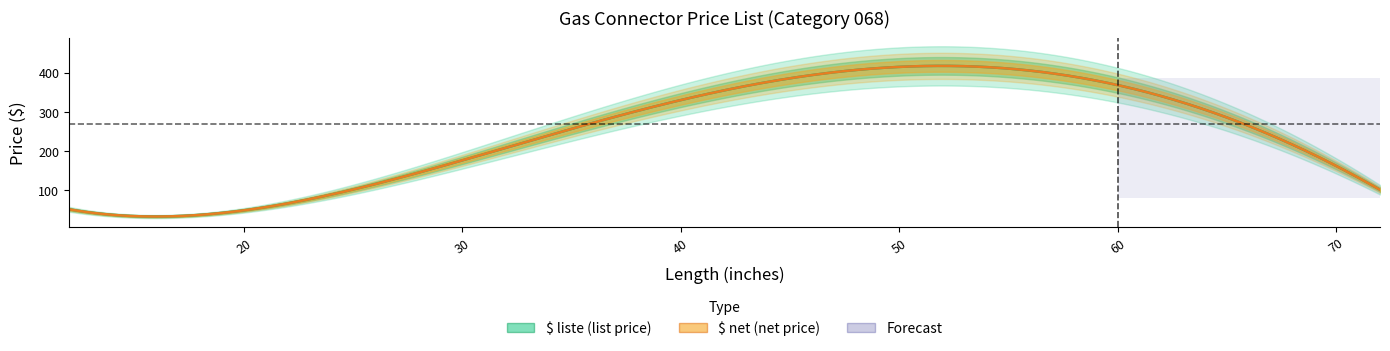

Is this an area chart (filled region under the line)?

No